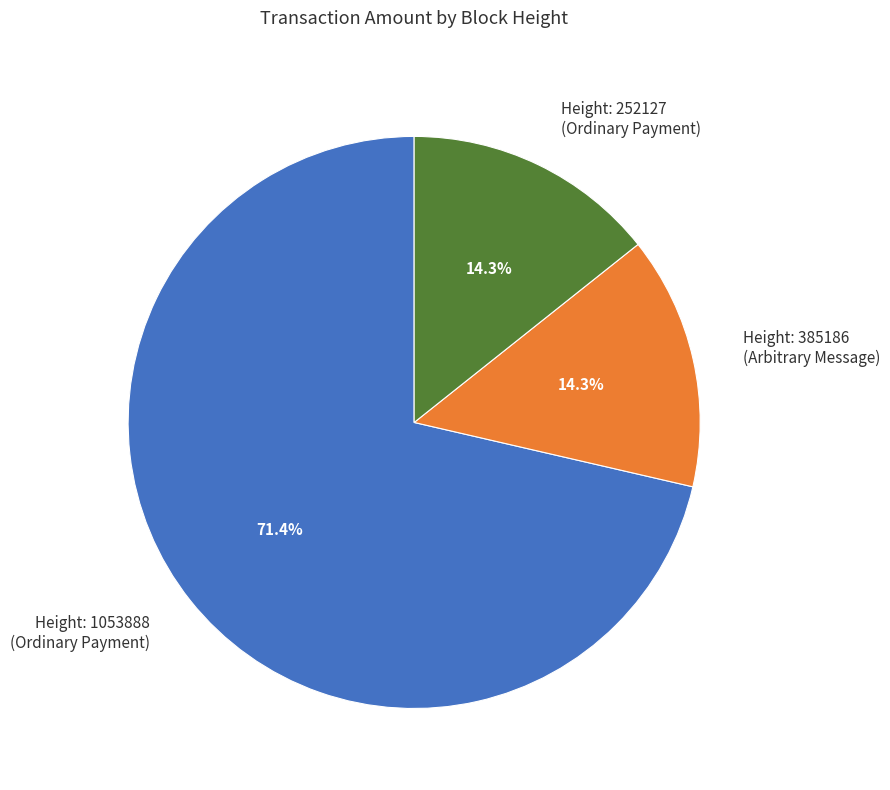

Combined, do Height: 252127 (Ordinary Payment) and Height: 1053888 (Ordinary Payment) account for over 50%?

Yes